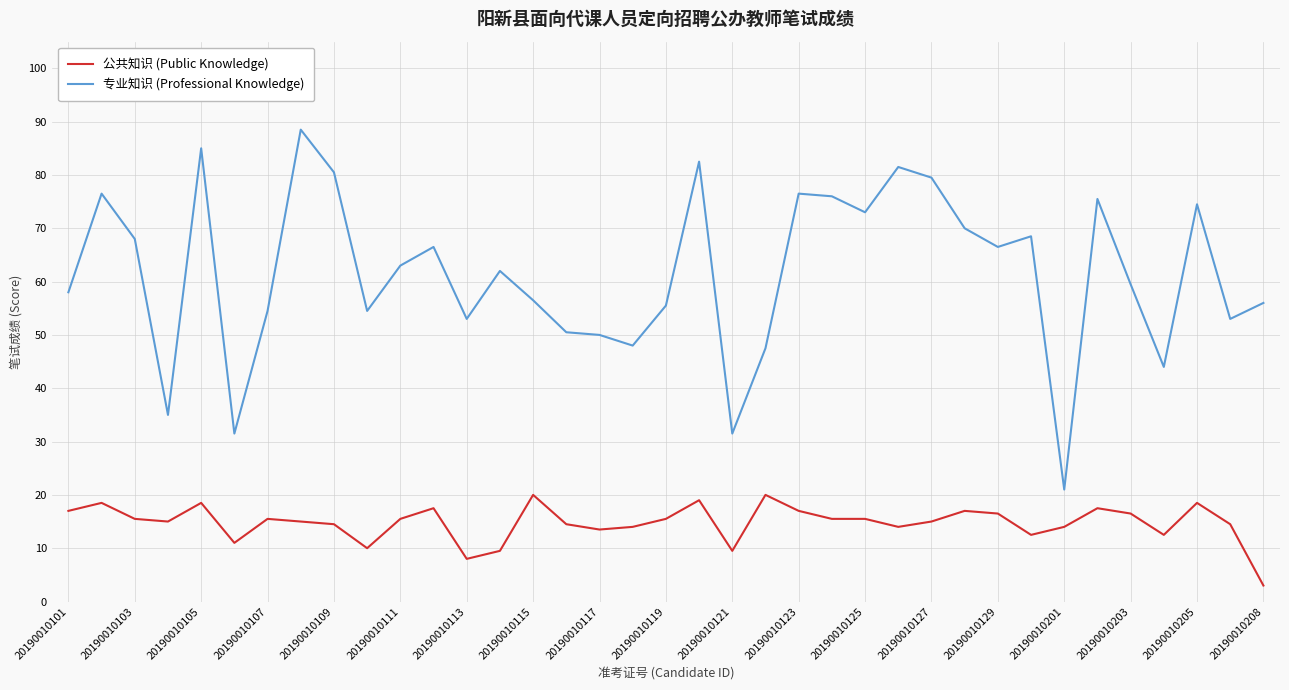

Does the chart have visible grid lines?

Yes